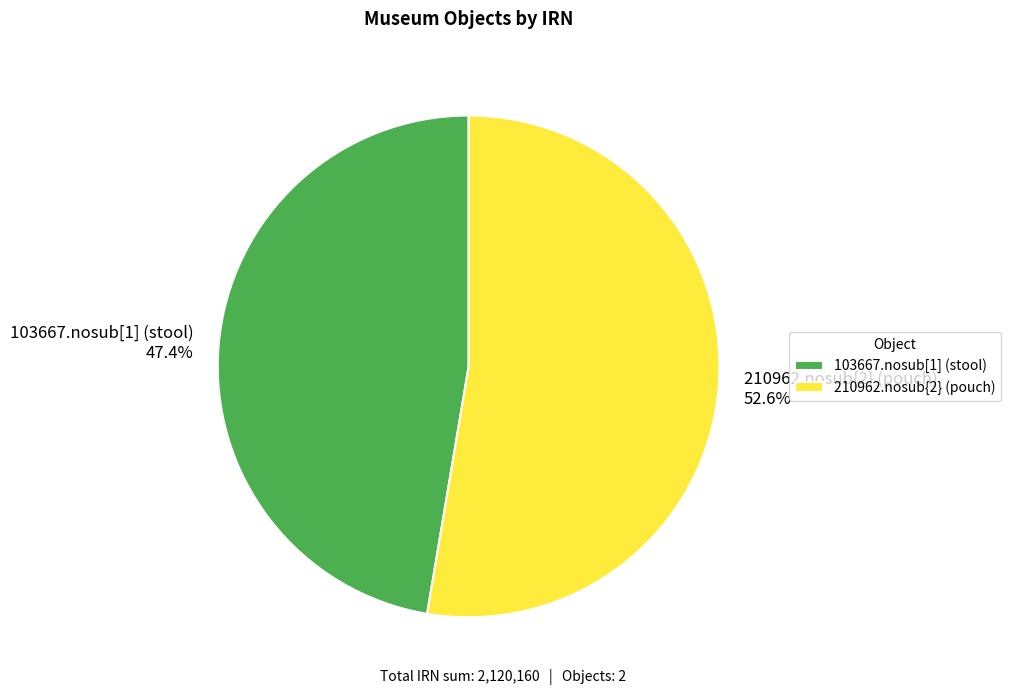

Which has a higher value, 210962.nosub{2} (pouch) or 103667.nosub[1] (stool)?

210962.nosub{2} (pouch)